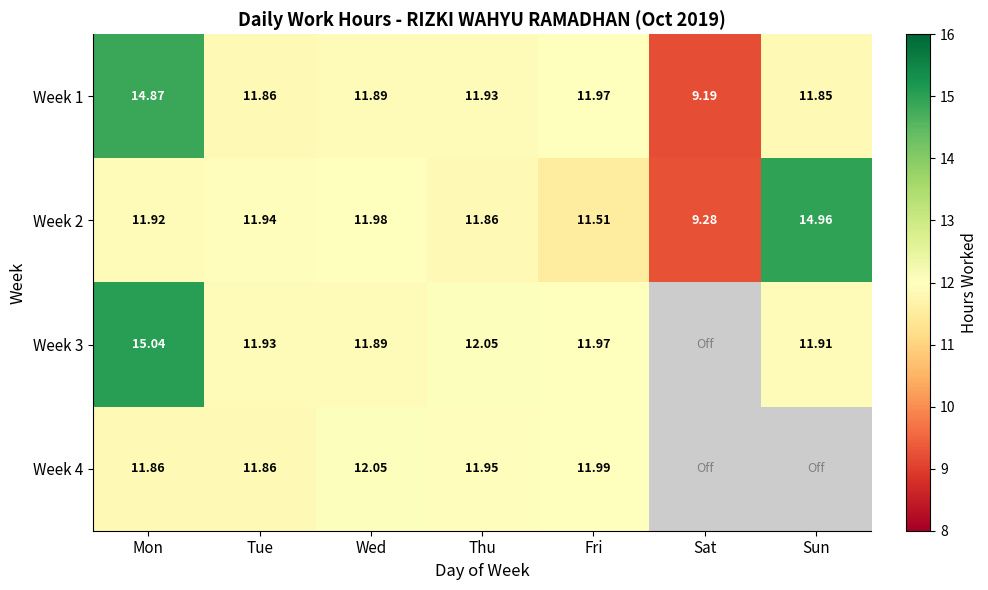

Between Tue and Thu, which series saw the biggest shift?

Week 3